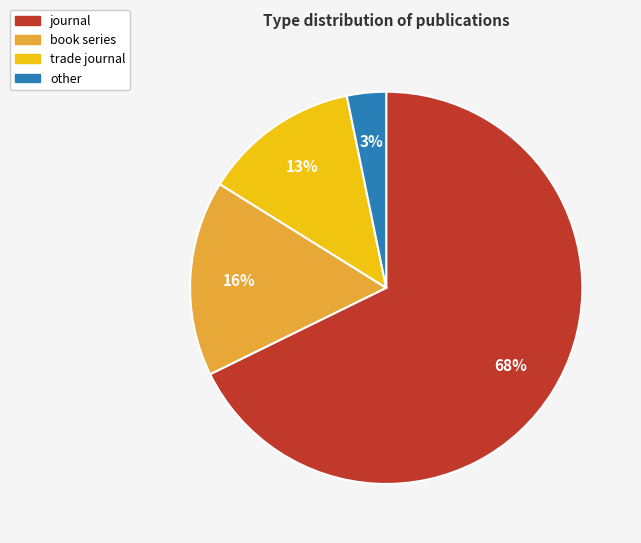

Does journal account for over 50% of the chart?

Yes